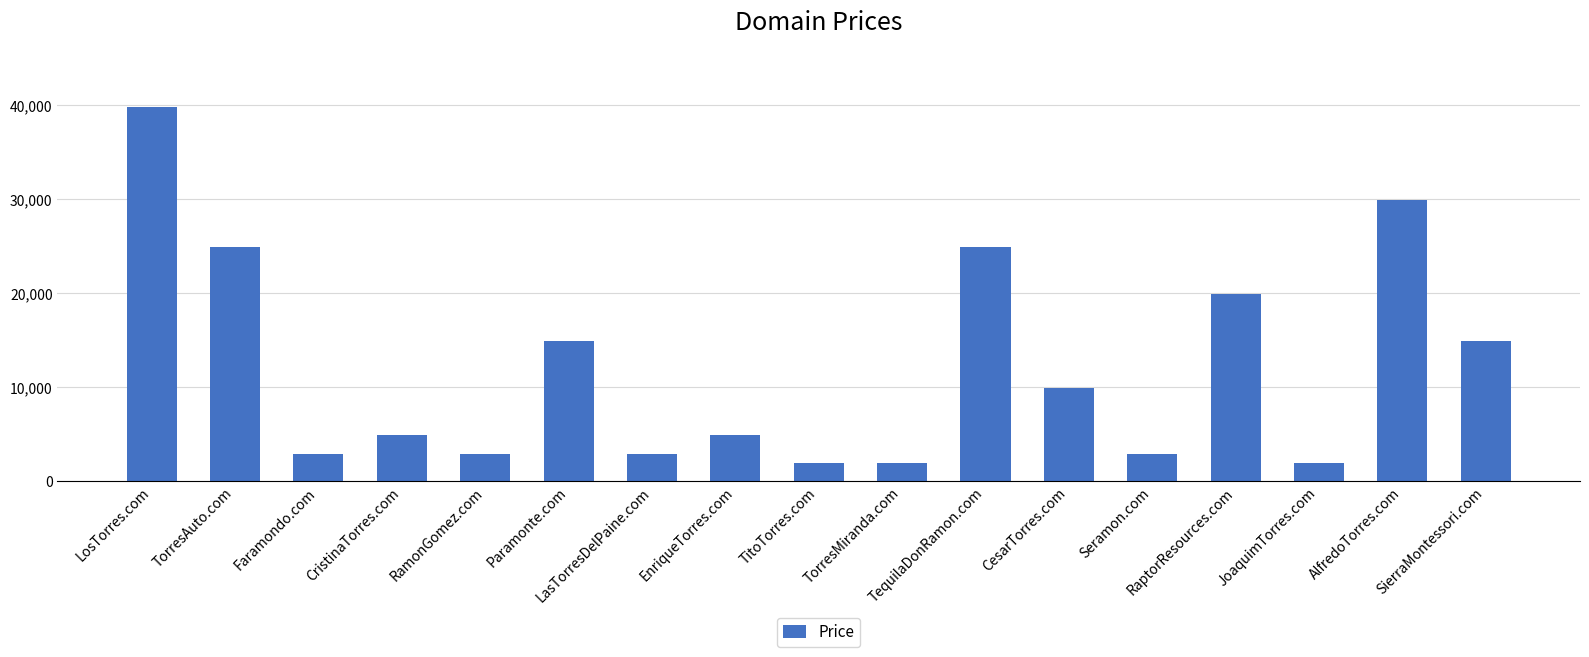

What is the value of the 13th bar from the left?

2888